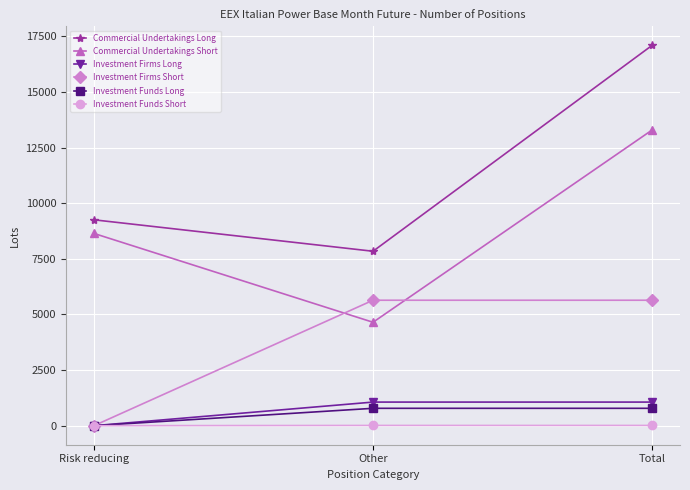

Which series has the widest spread of values?

Commercial Undertakings Long